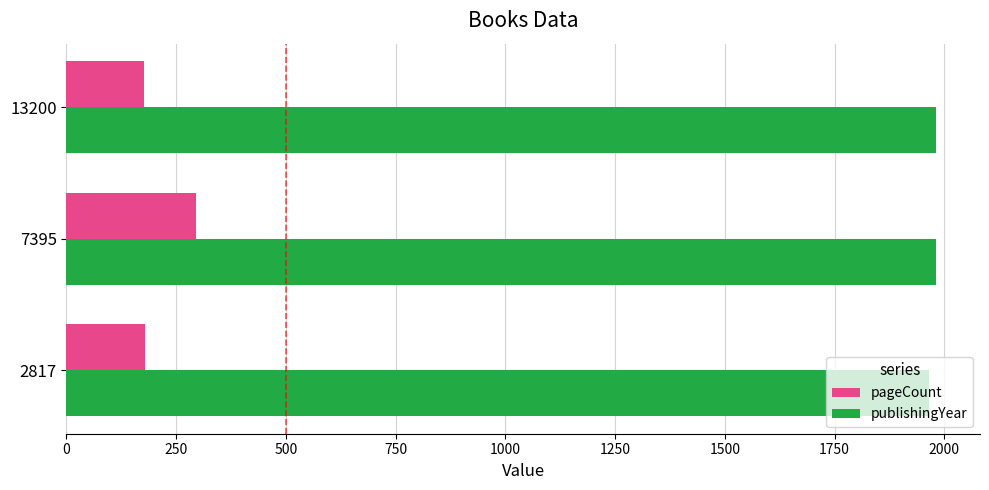

At which category is the sum across all series the highest?

7395